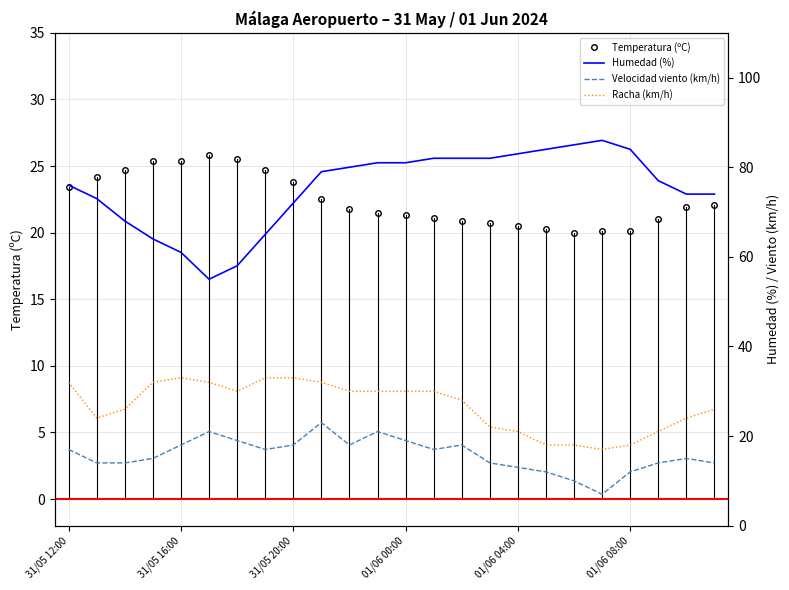

Where does the Temperatura (ºC) series first go above 21?

31/05 12:00